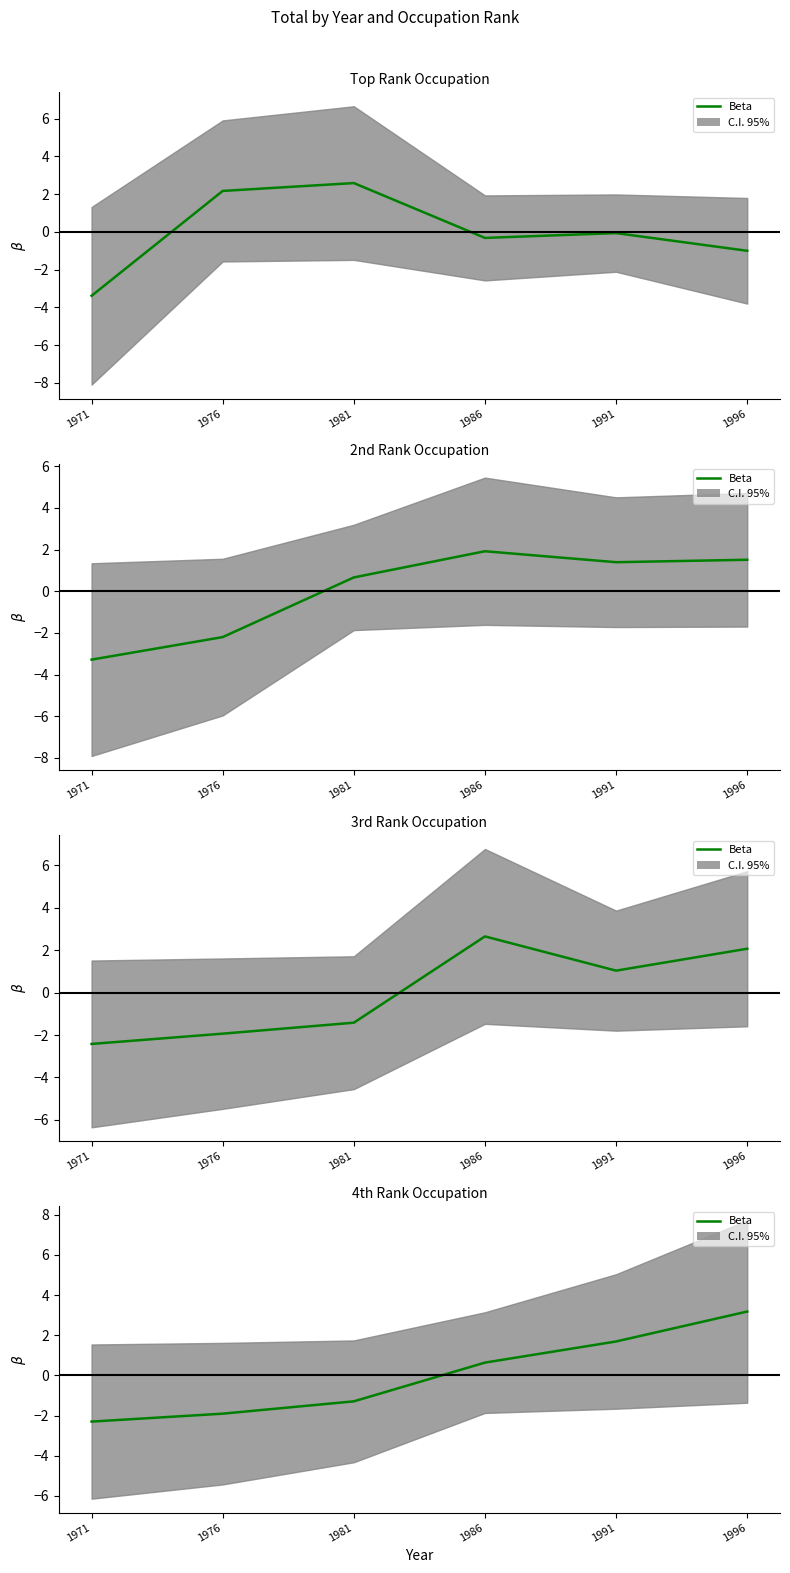

What is the difference between the values at 1981 and 1986?

1.9